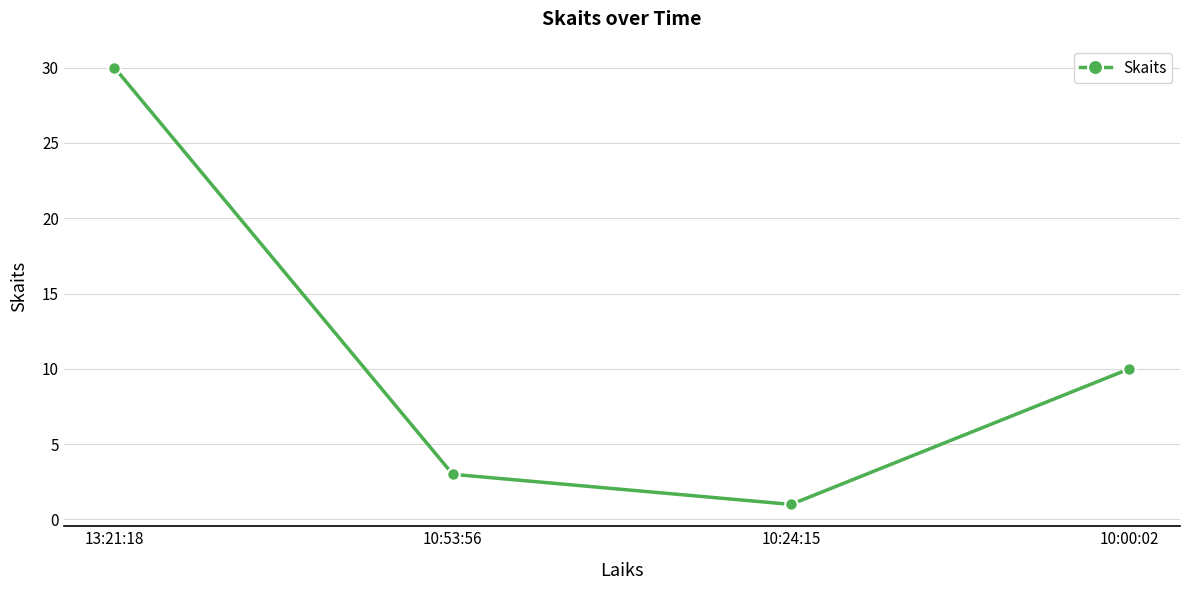

The value at 10:00:02 is 14. True or false?

False